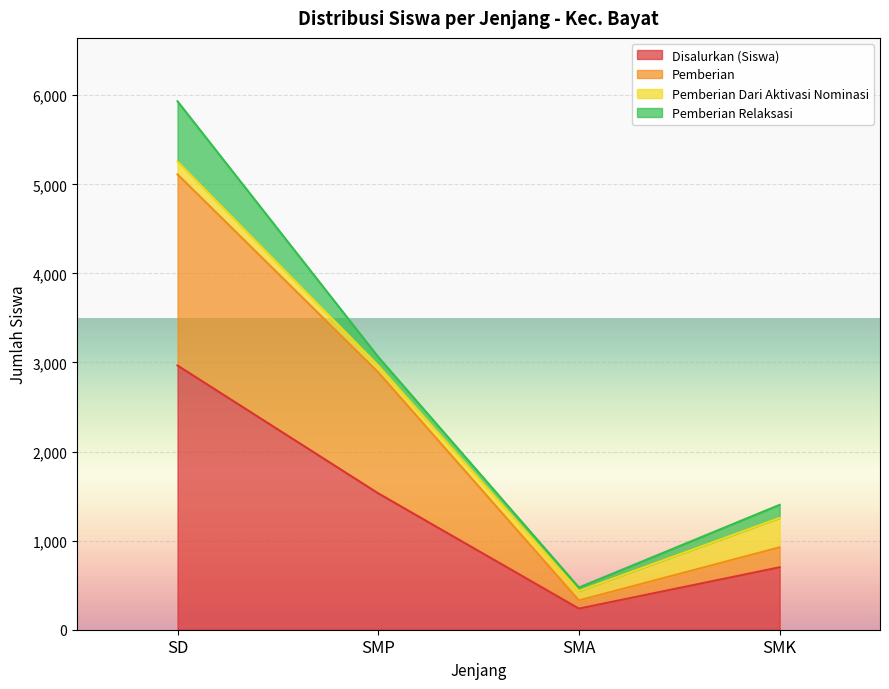

How many lines are shown in the chart?

4